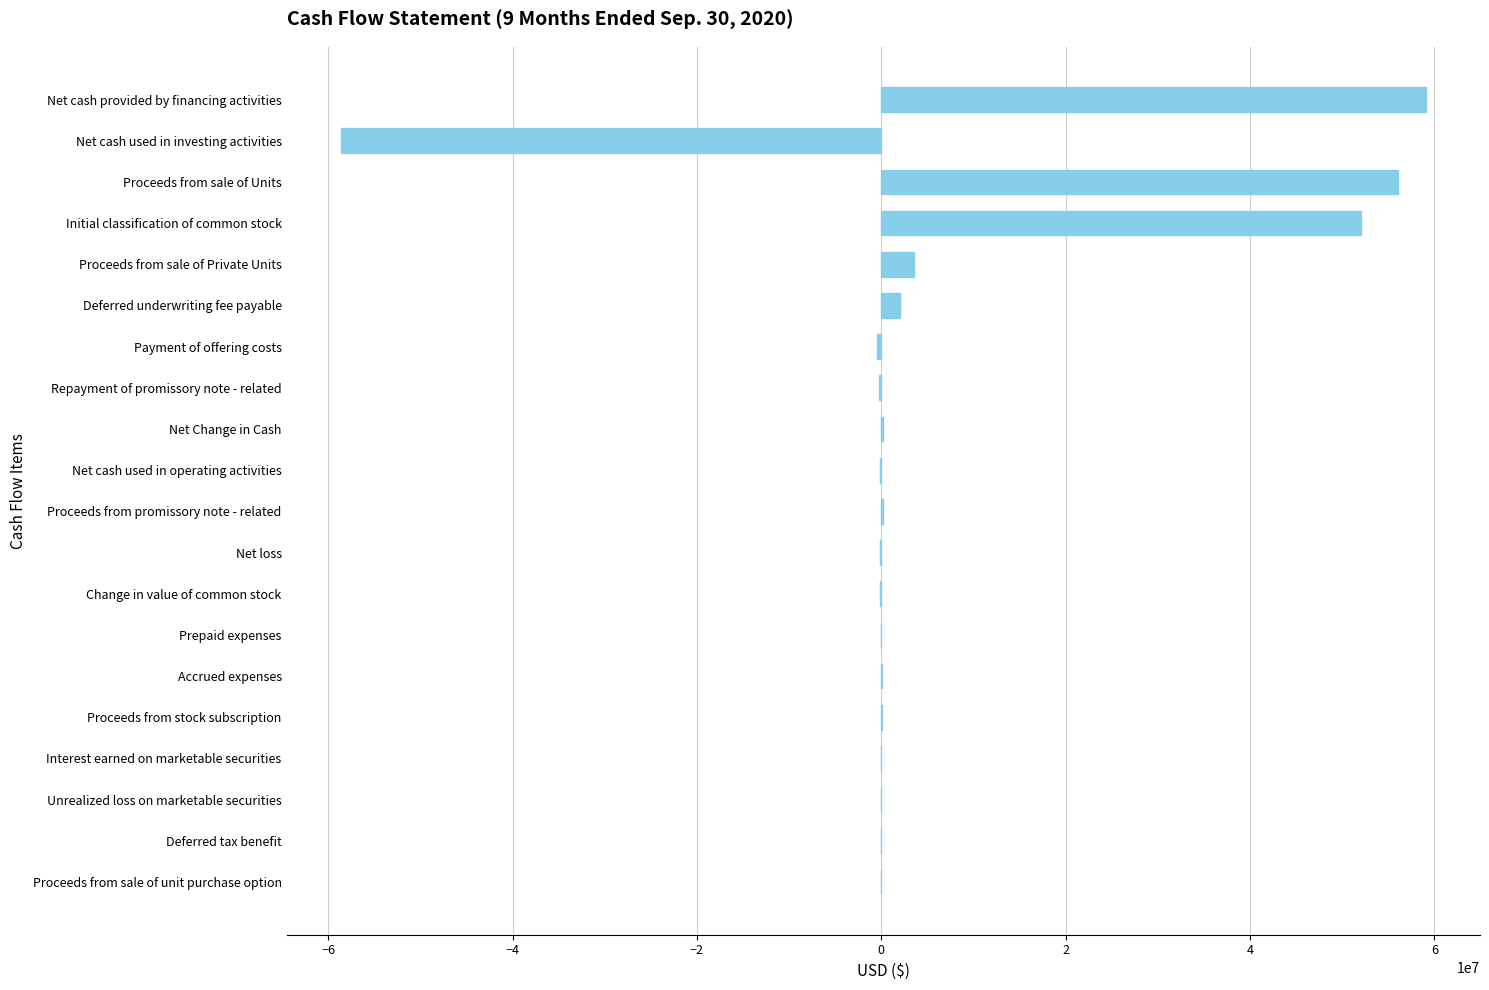

The chart shows a value of 59077314 at Net cash provided by financing activities. True or false?

True